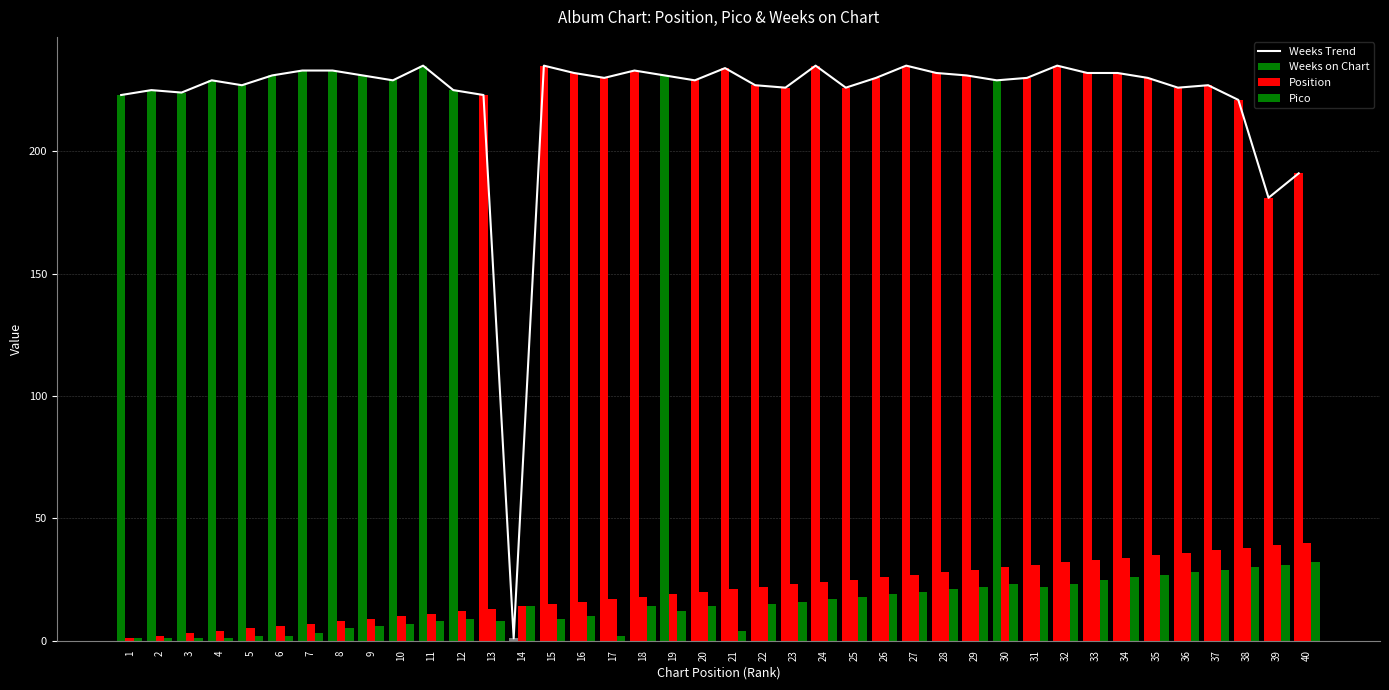

At which label does Weeks Trend reach its minimum?

14